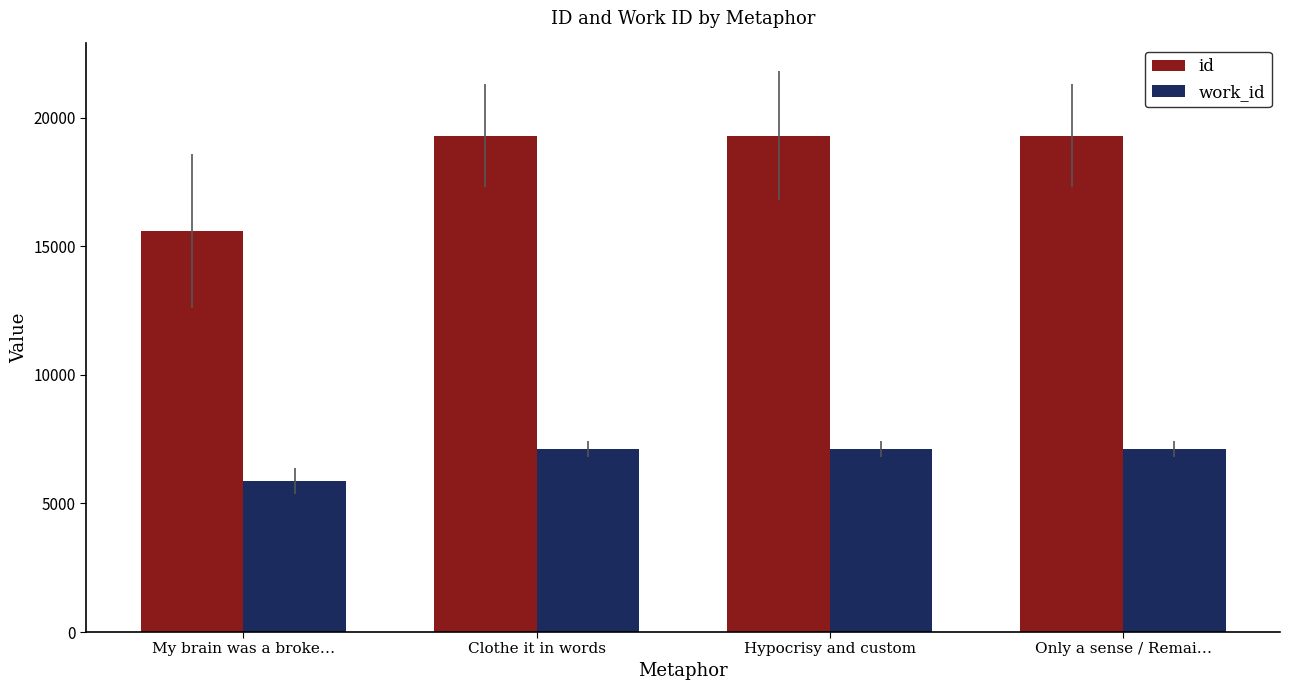

The id series shows 24341 at My brain was a broke…. True or false?

False